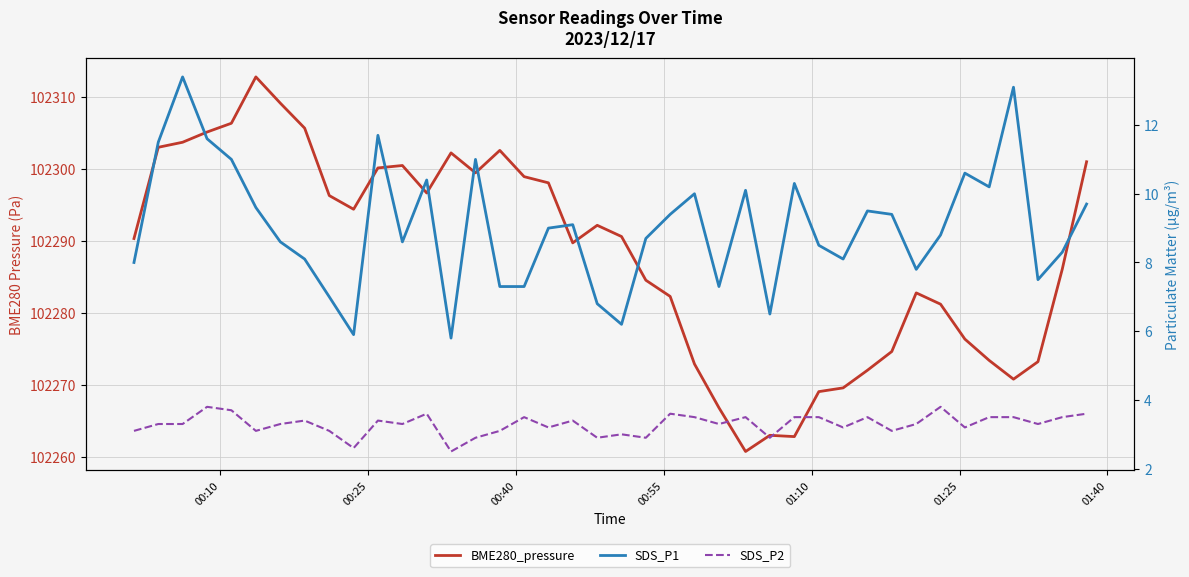

List the series in order of their peak value, highest first.

BME280_pressure, SDS_P1, SDS_P2